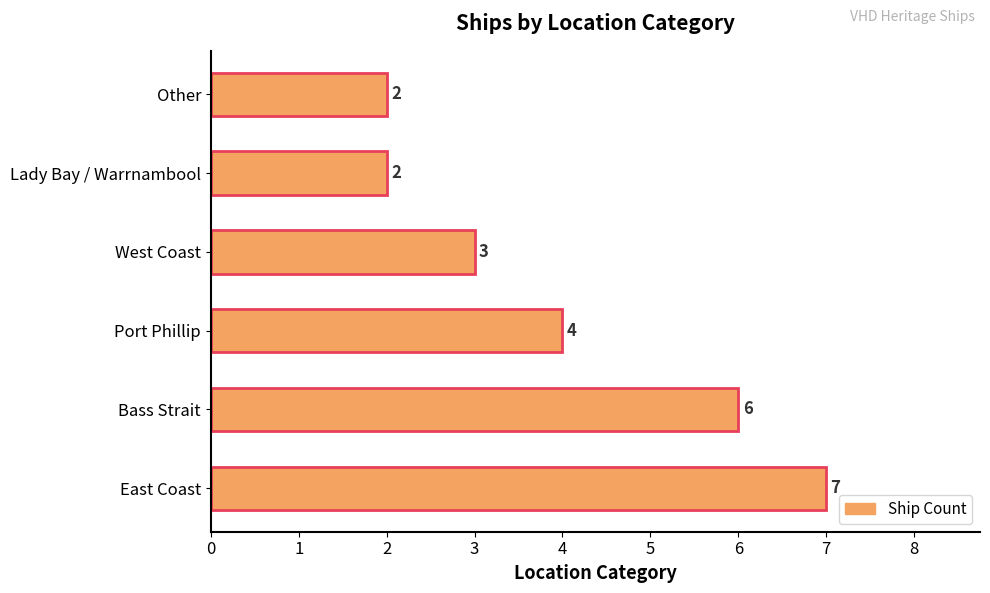

The value at Bass Strait is 6. True or false?

True